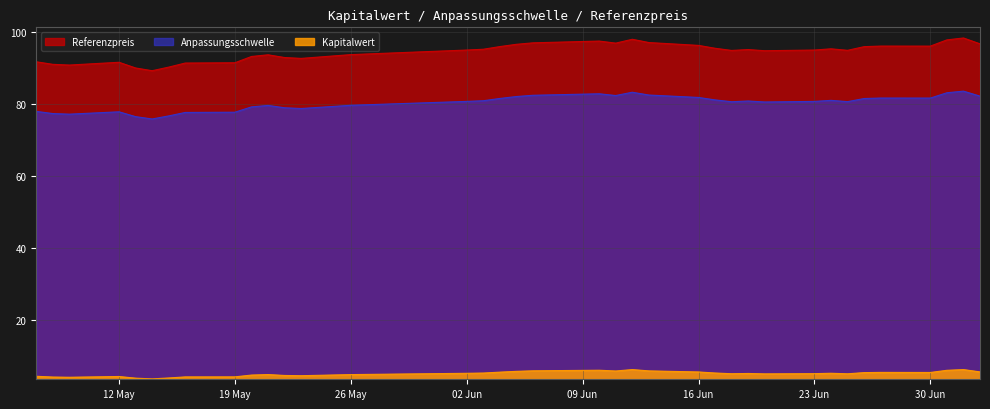

Rank the series by their maximum value, from lowest to highest.

Kapitalwert, Anpassungsschwelle, Referenzpreis